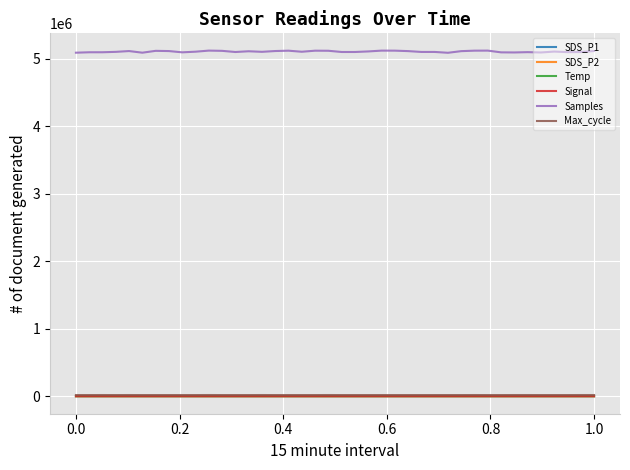

What is the greatest value displayed?

5116941.0